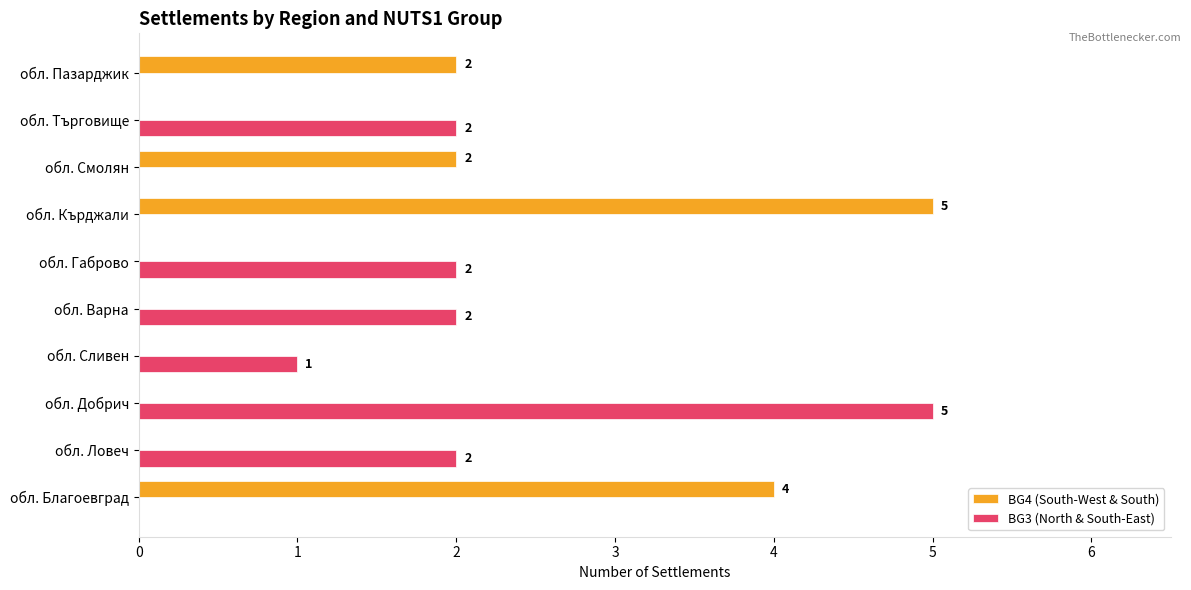

Which series has the largest total across all categories?

BG3 (North & South-East)